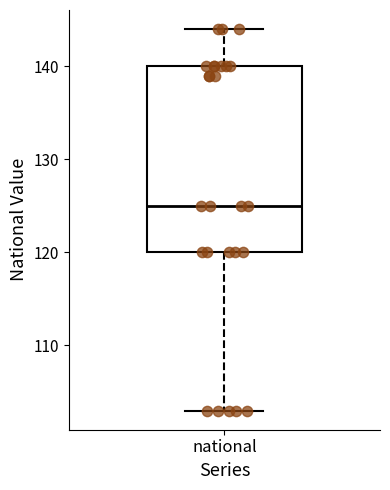

Transcribe this box plot: give where the median line is, the range the box spans, and where the two whiskers end, as read against the y-axis. The values are not printed on the chart, so give them approximately, as read against the axis.

median 125, box 120 to 140, whiskers 103 to 144